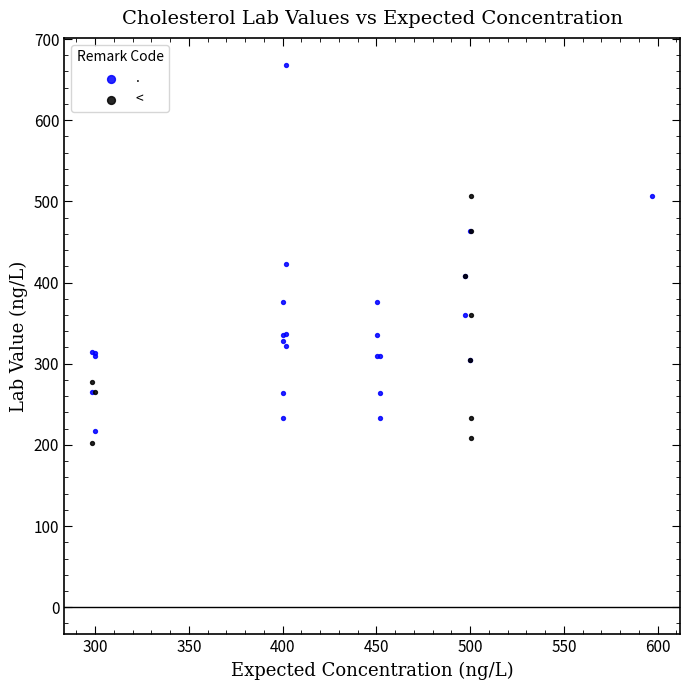

Which series has the largest Y range (max minus min)?

.